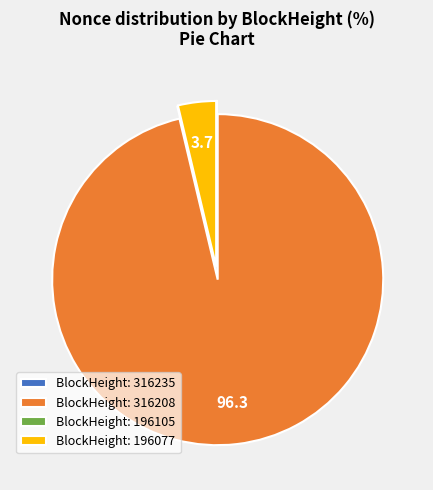

What is the ratio of the value at BlockHeight: 316208 to the value at BlockHeight: 196077?

25.9